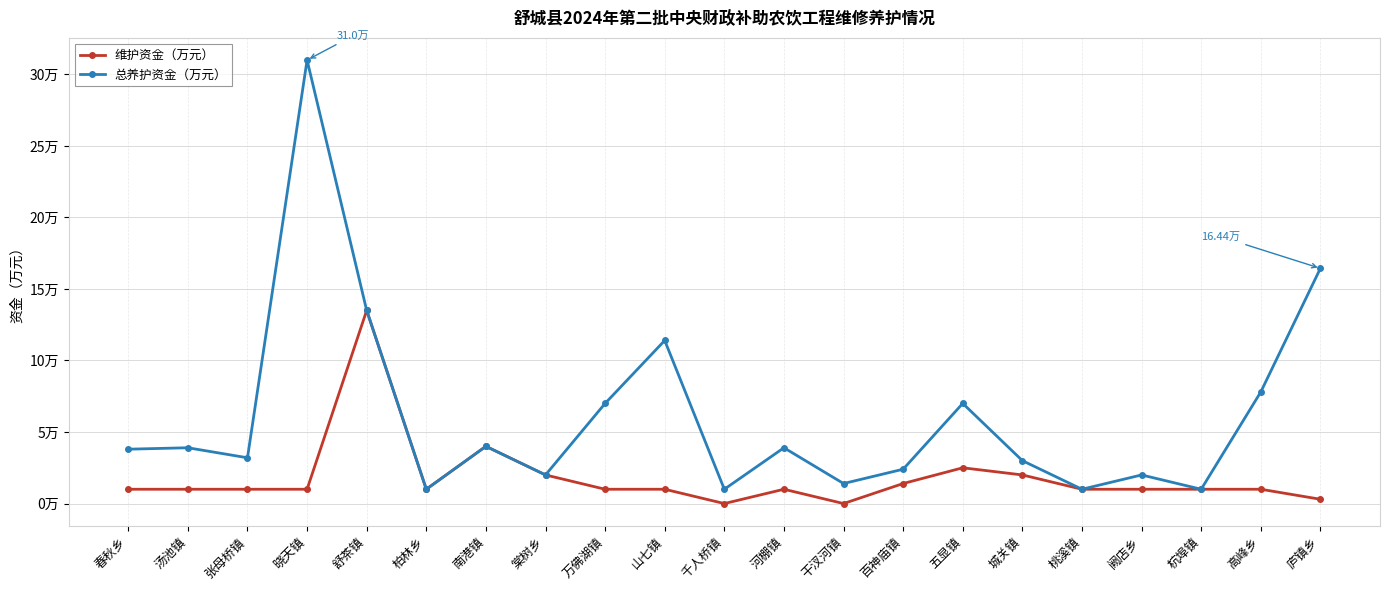

What are all the series names shown in the legend?

维护资金（万元）, 总养护资金（万元）